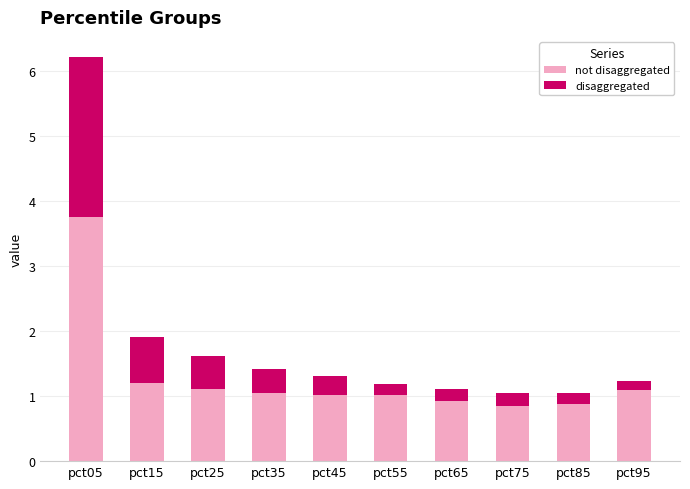

At which category is the sum across all series the highest?

pct05